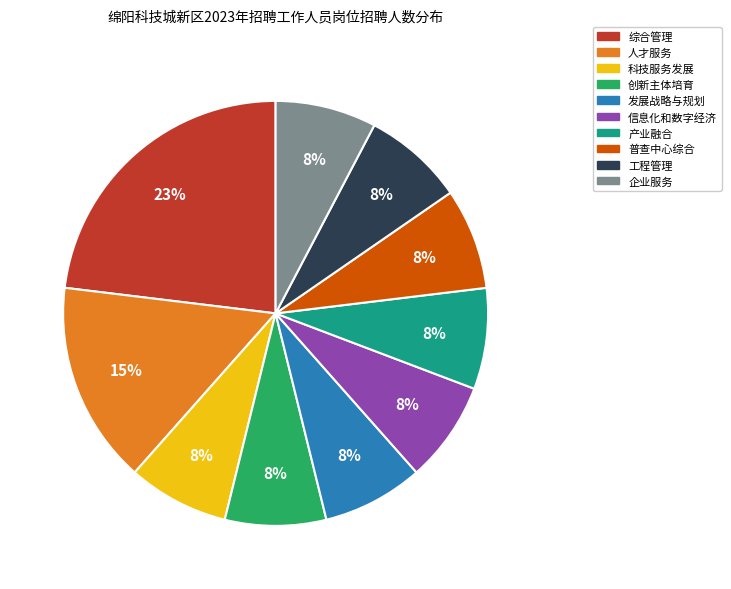

To the nearest percent, what is the average slice percentage?

10%